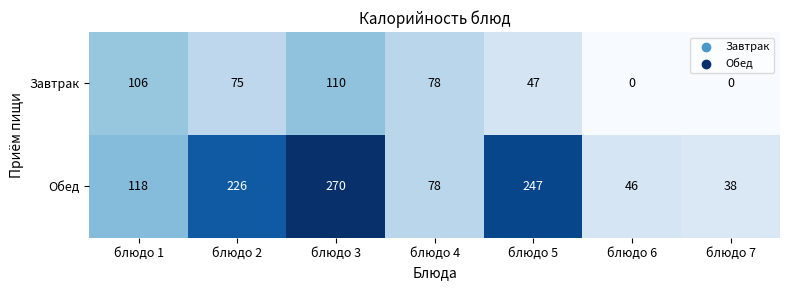

List the series in order of their overall mean, highest first.

Обед, Завтрак